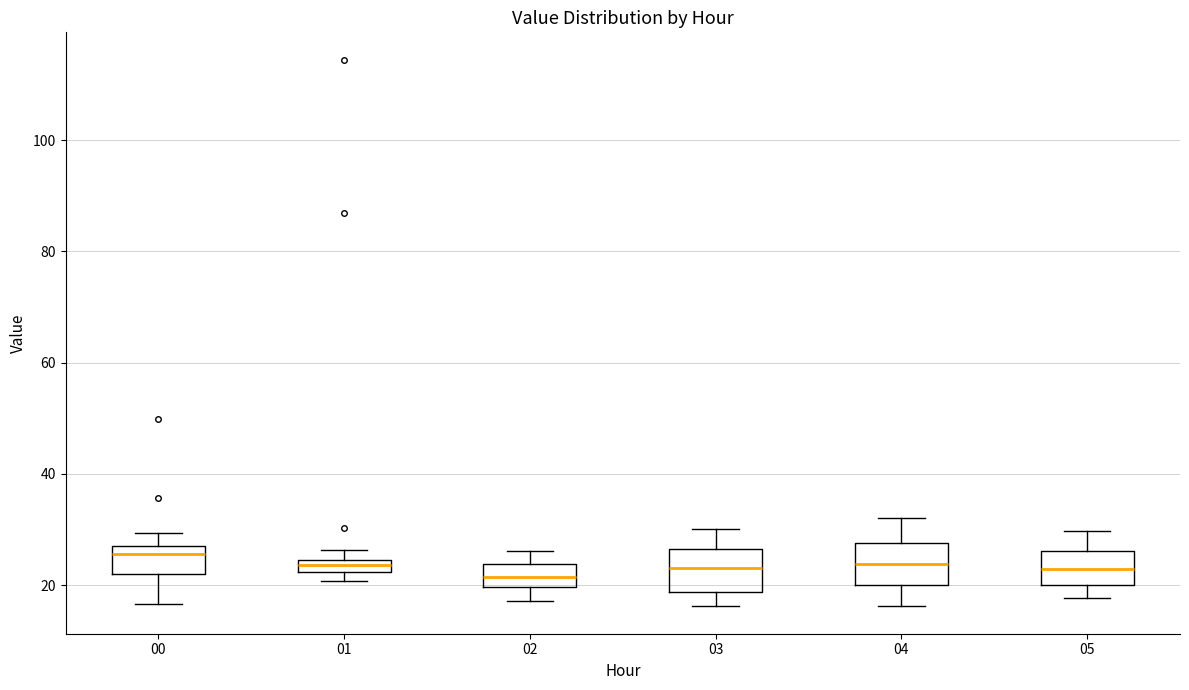

Where does the lower whisker of the box at x = 05 end on the y-axis? The values are not printed on the chart, so give them approximately, as read against the axis.

18